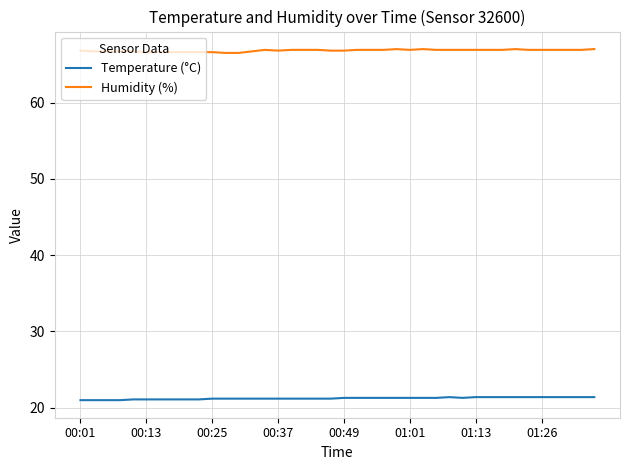

Rank the series by their average value, from lowest to highest.

Temperature (°C), Humidity (%)